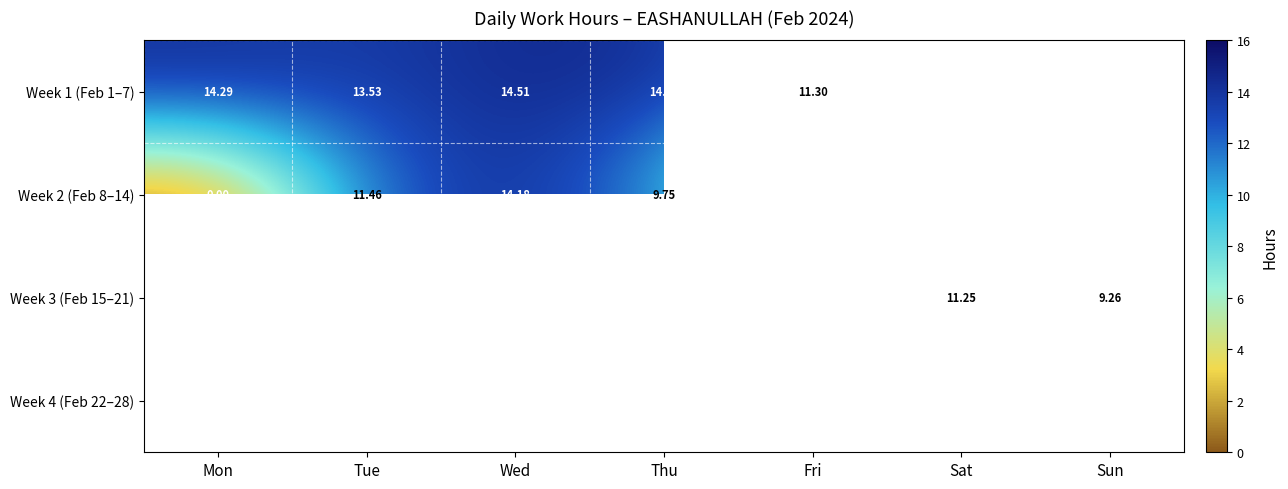

At which label is Week 2 (Feb 8–14) closest to 7?

Thu